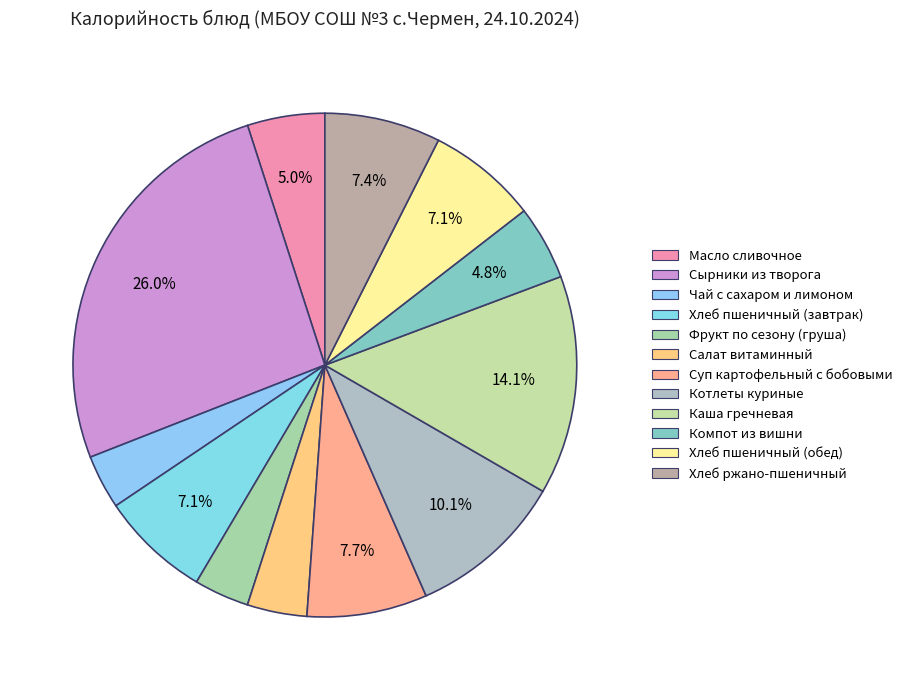

The Хлеб пшеничный (завтрак) slice represents 7% of the pie. True or false?

True